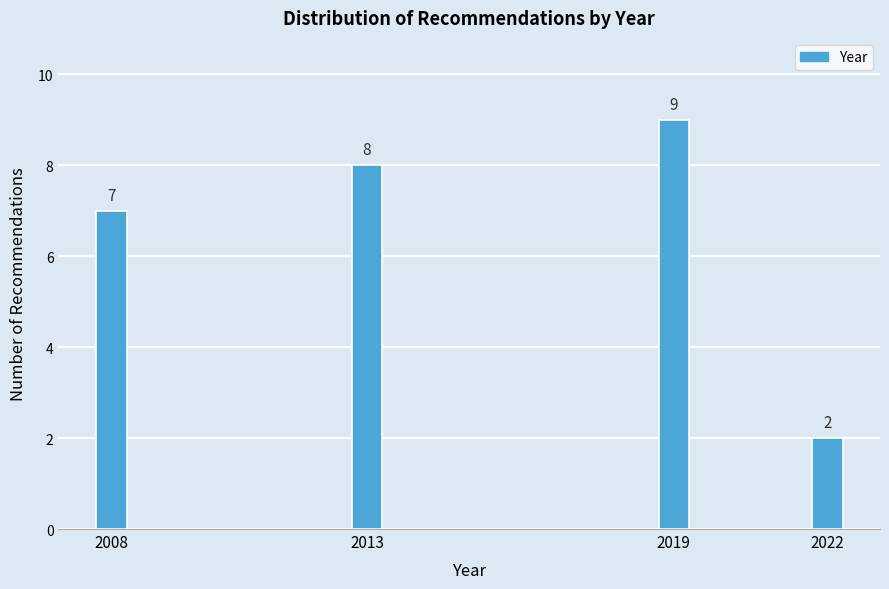

Reading left to right, extract all data points from this chart.

2008=7	2013=8	2019=9	2022=2